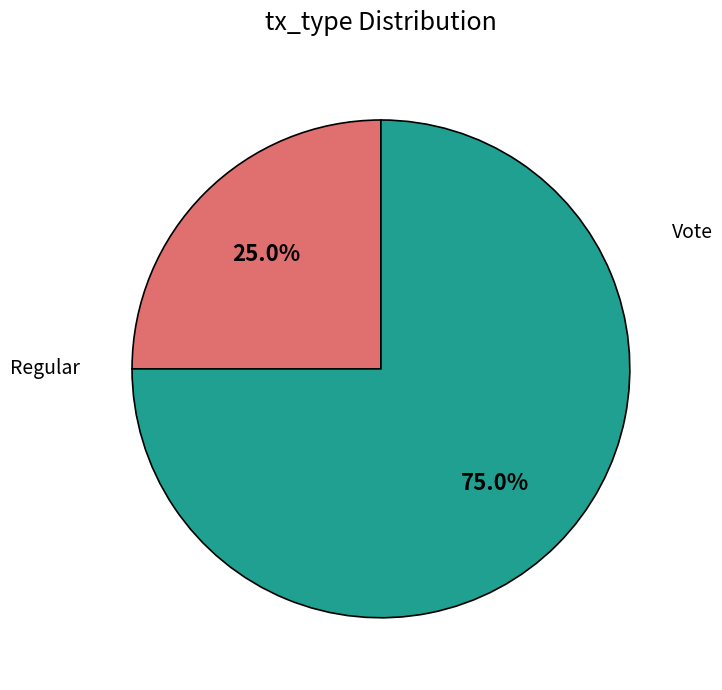

To the nearest percent, what is the difference between the largest and smallest slice percentages?

50%